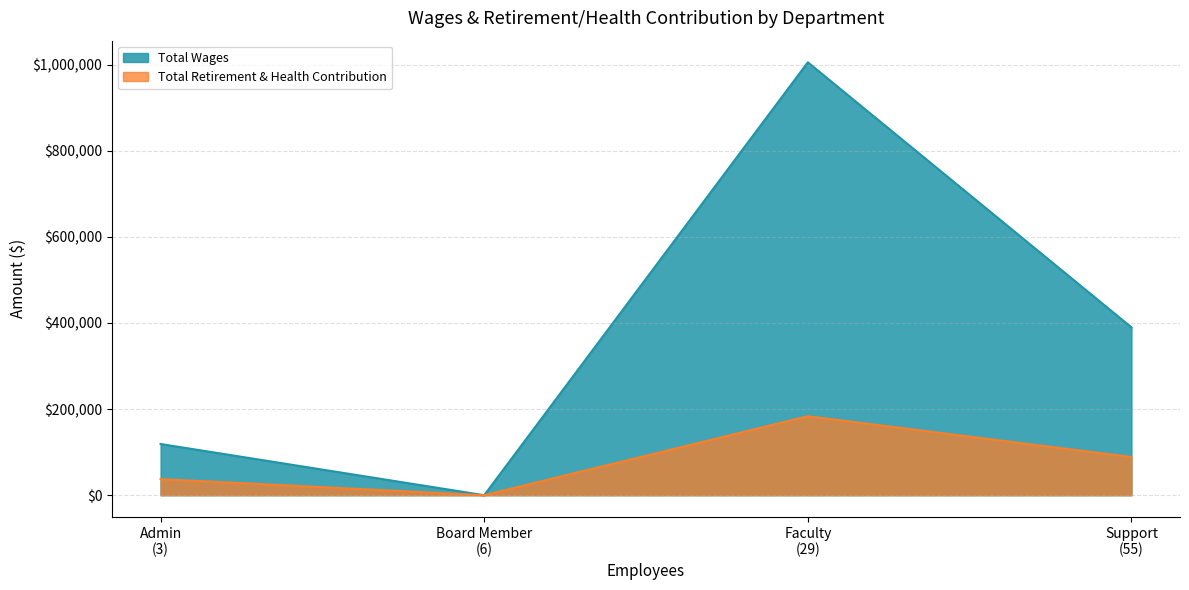

What is the maximum value for Total Wages?

1005180